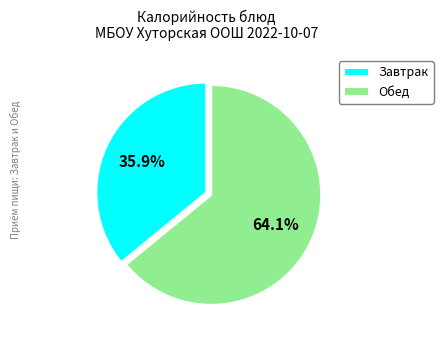

Rank the categories by value from highest to lowest.

Обед, Завтрак